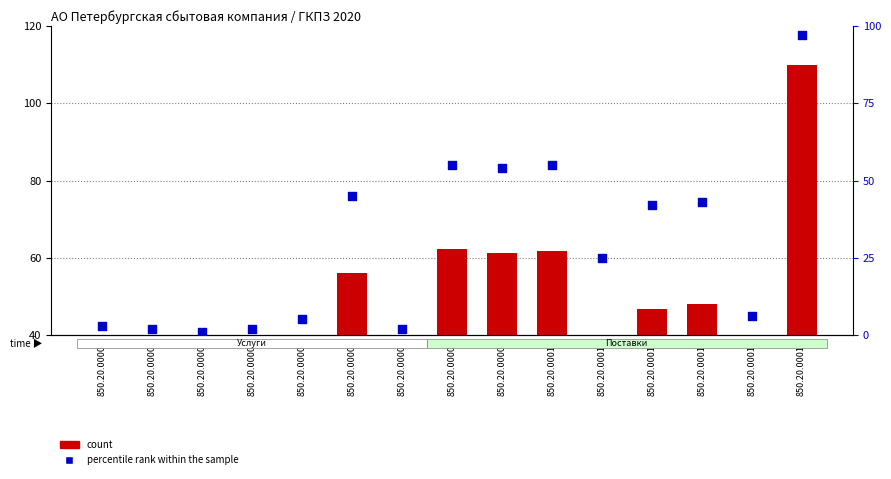

What is the total value across all series at 850.20.00008?

117.1